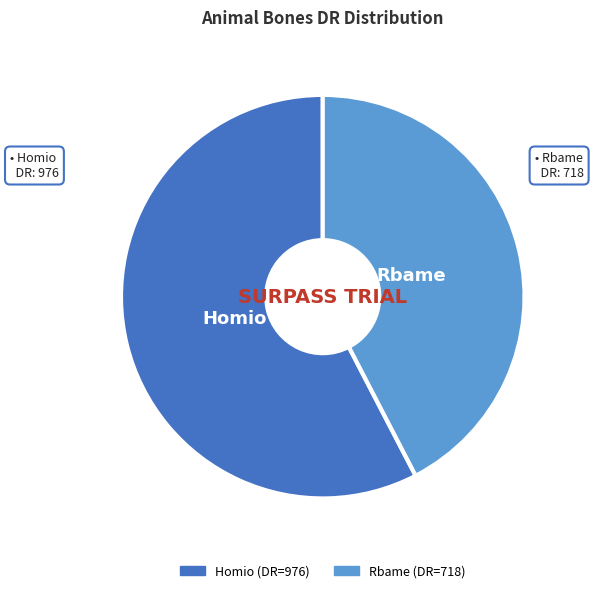

What is the smallest slice in the pie chart?

Rbame